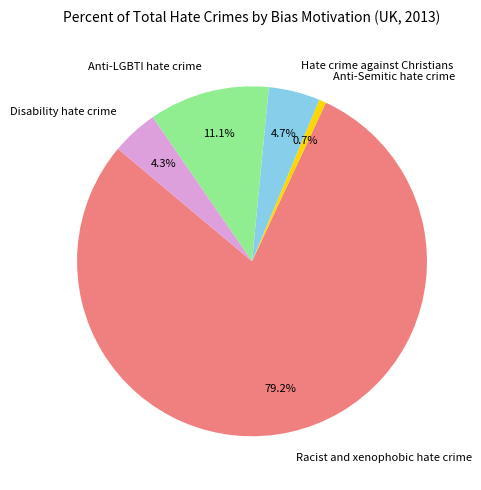

How many slices are in this pie chart?

5